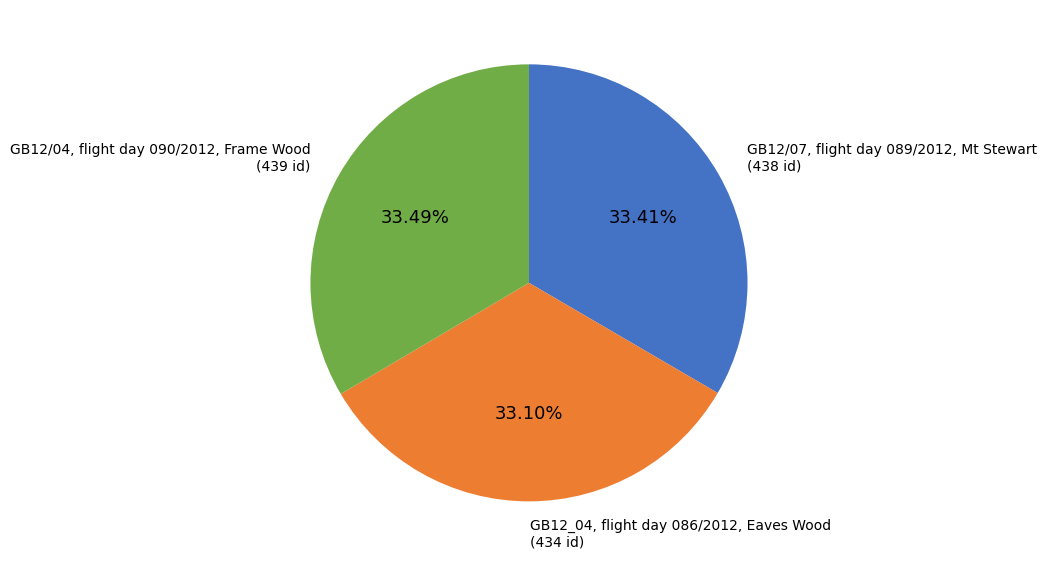

To the nearest percent, what percentage of the pie is GB12_04, flight day 086/2012, Eaves Wood?

33%